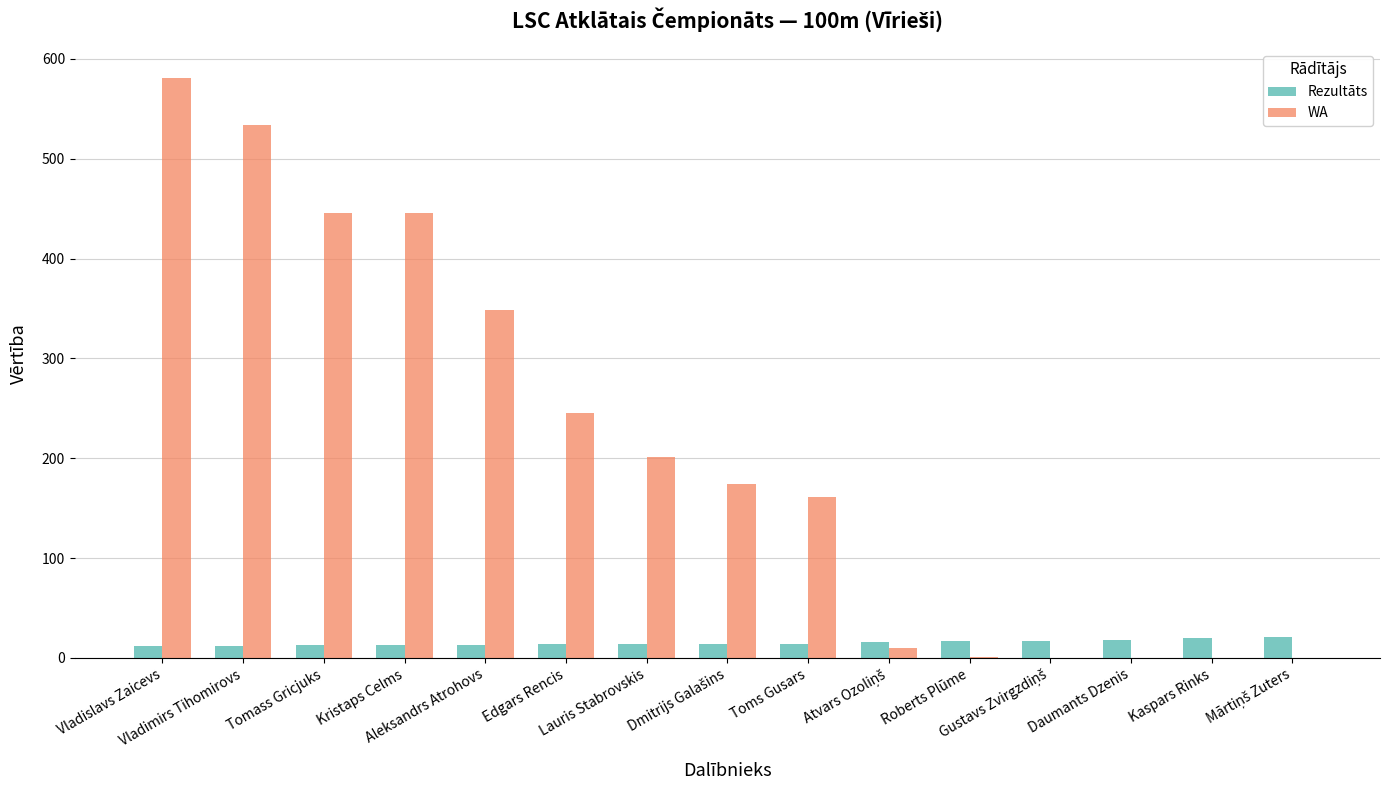

Which series has the largest total across all categories?

WA